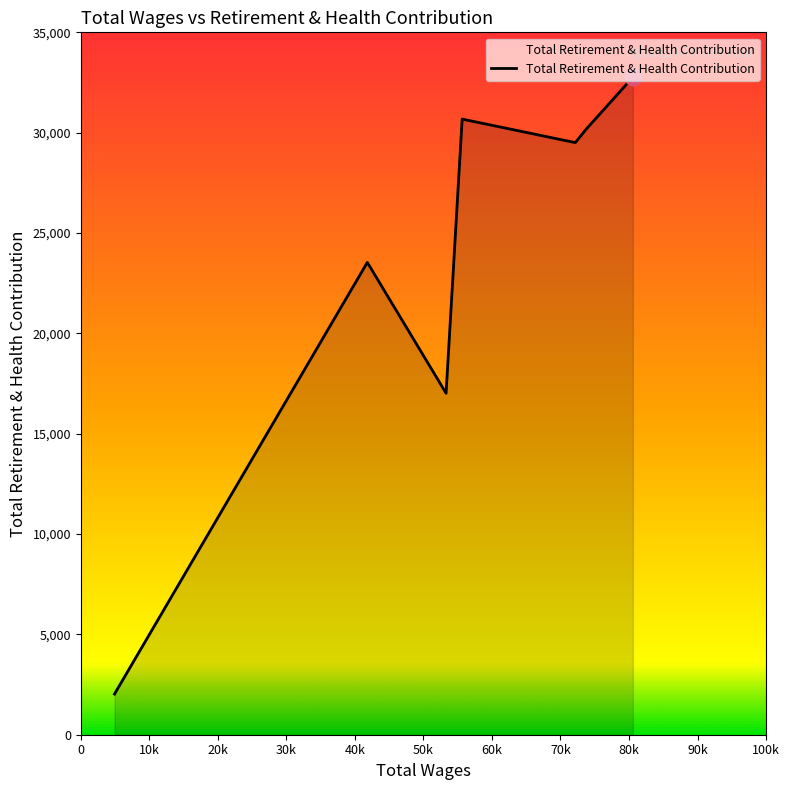

Does the chart have visible grid lines?

No